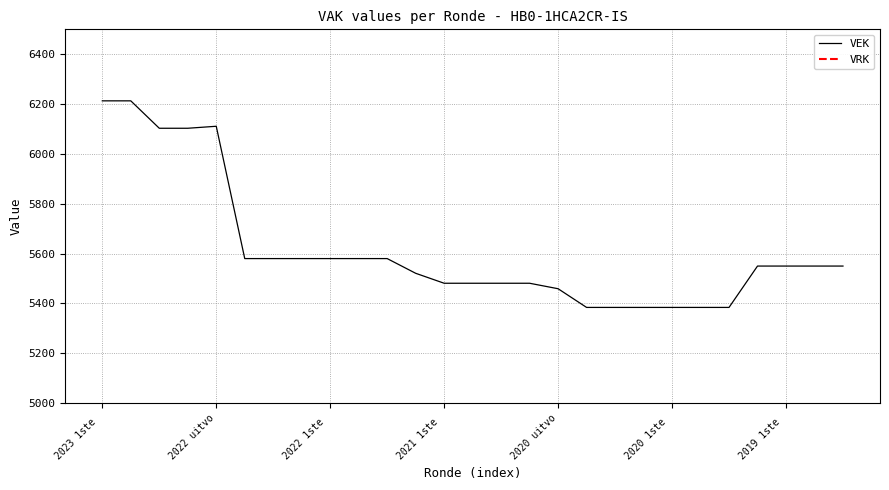

What is the label of the 13th point from the right?

14